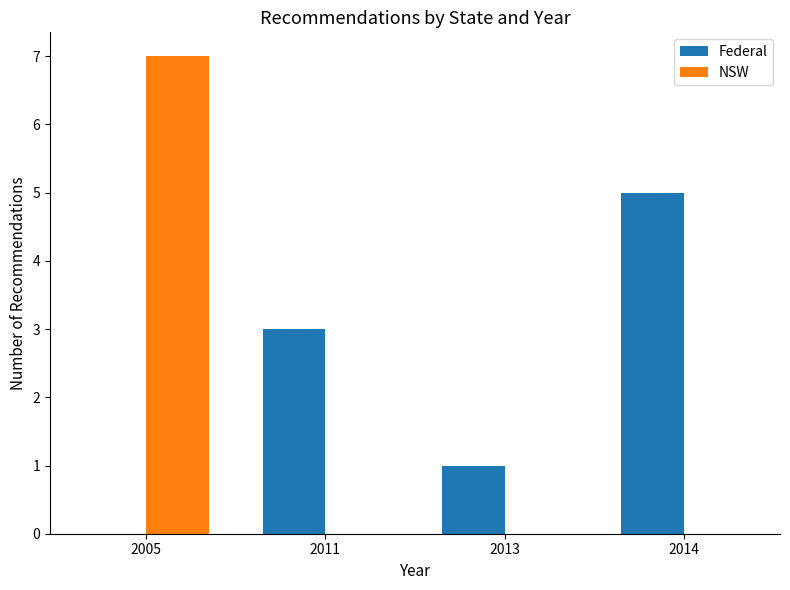

At which label does Federal reach its peak?

2014